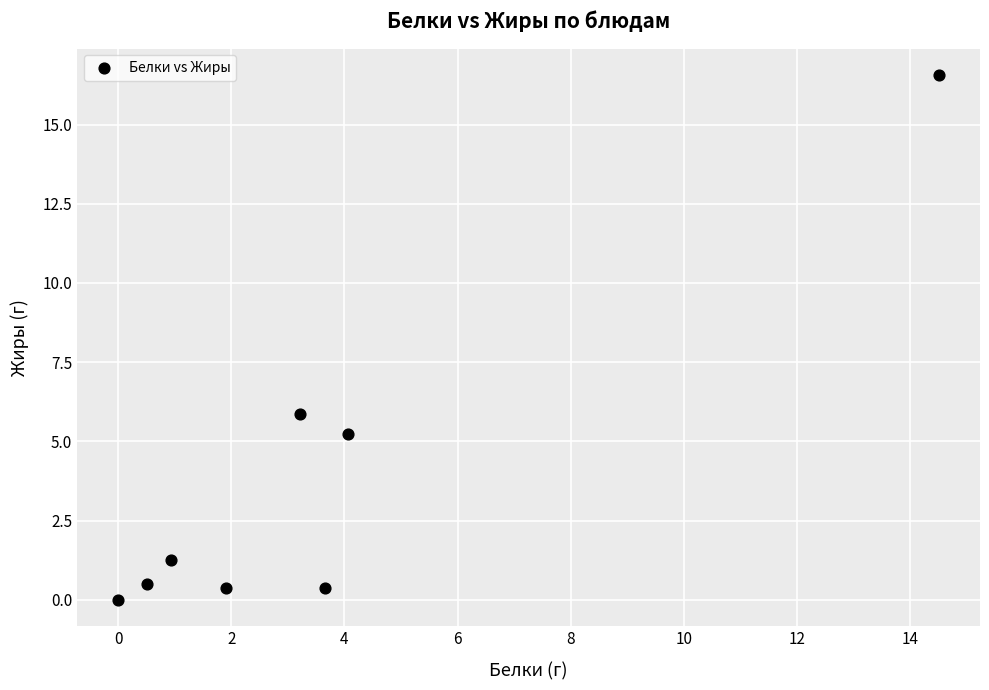

What is the range of Y values (max minus min)?

16.6